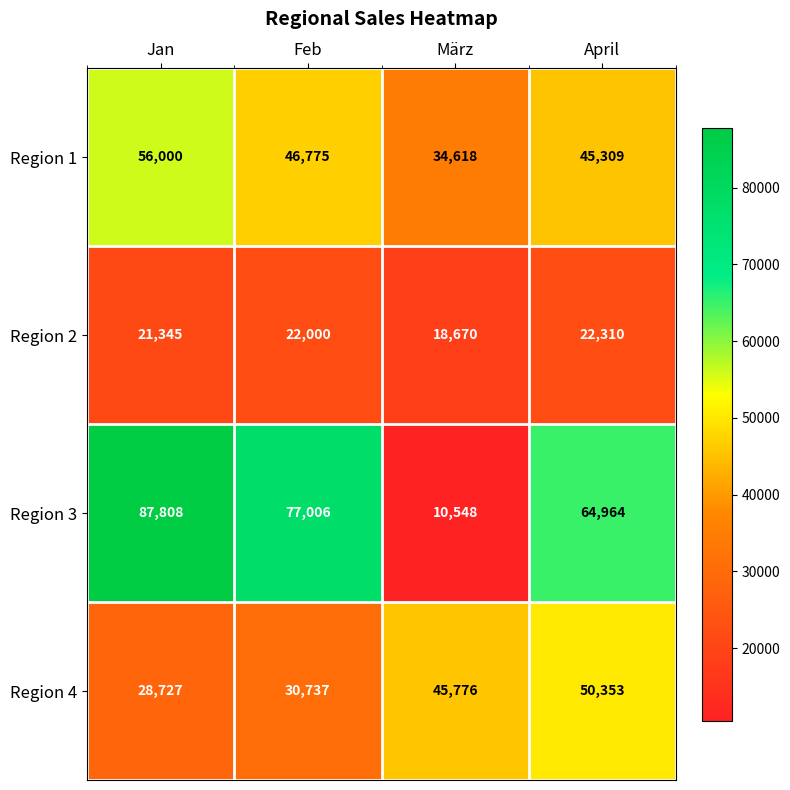

At which label does Region 1 first exceed 46775?

Jan